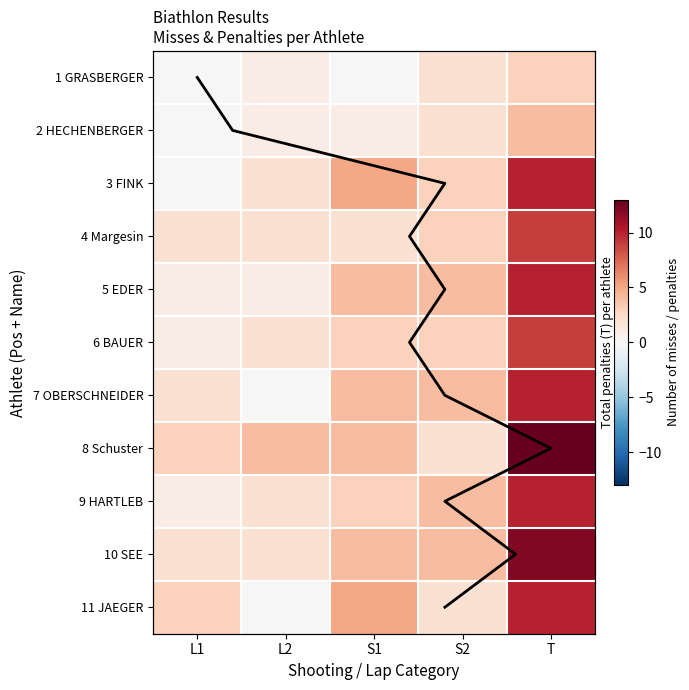

Which series has the widest spread of values?

8 Schuster